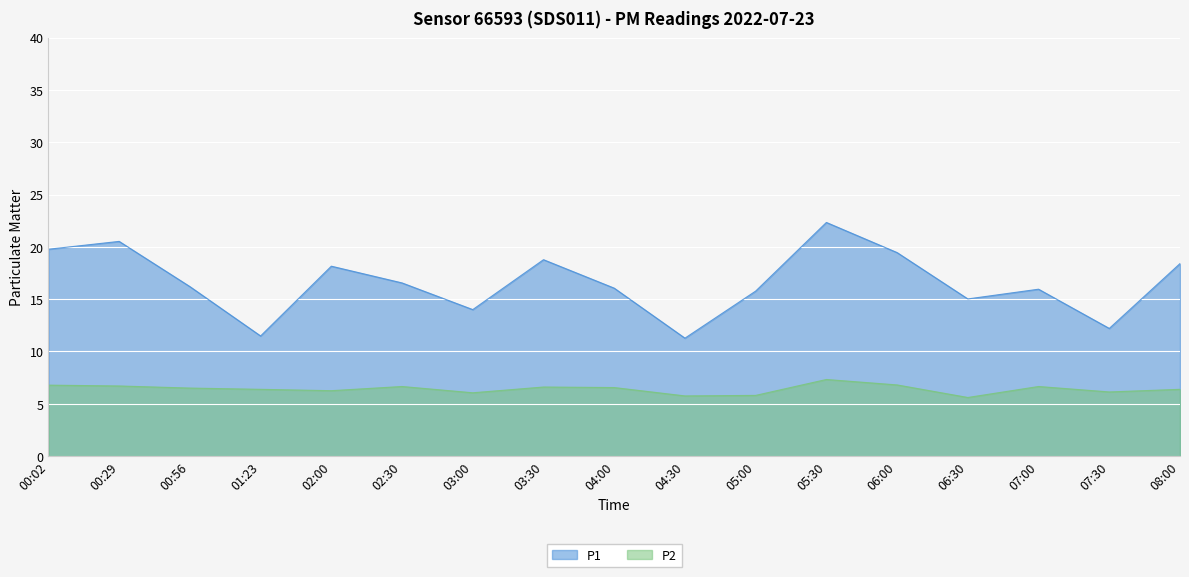

What is the approximate value of P2 at 03:00?

6.0